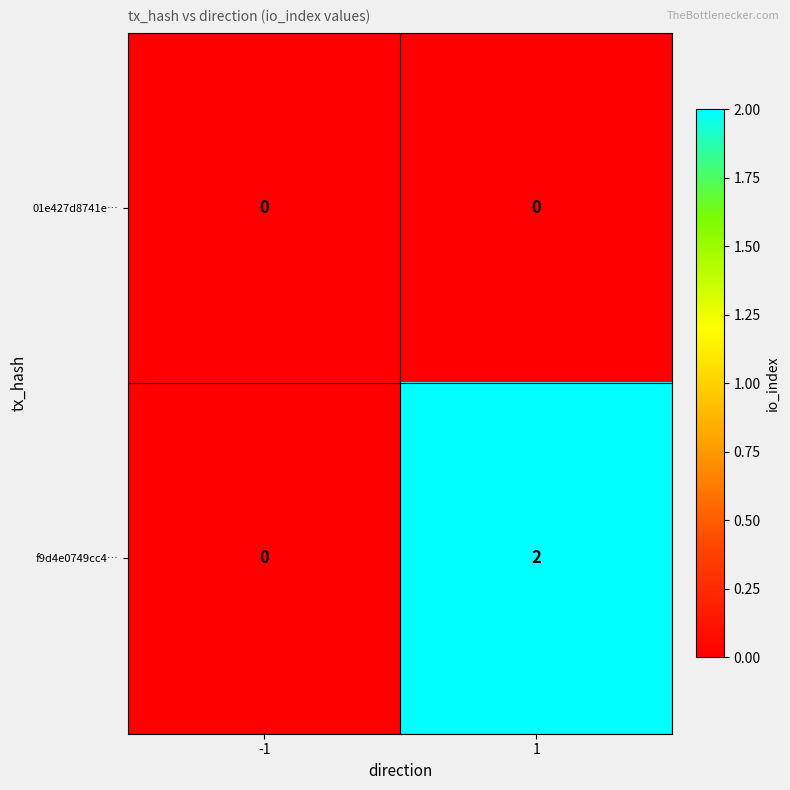

Between -1 and 1, which series saw the biggest shift?

f9d4e0749cc4…